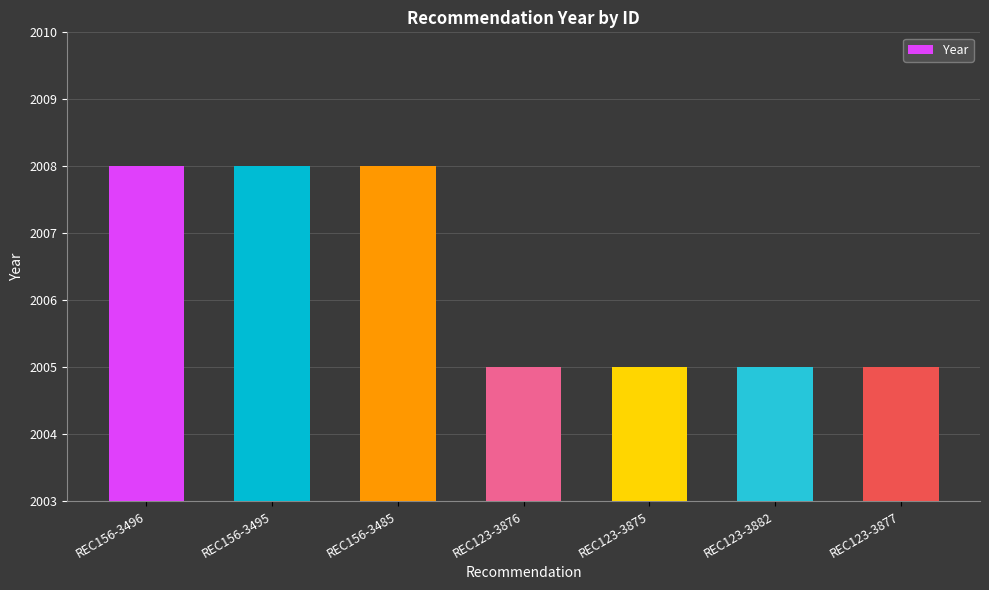

The value at REC156-3485 is 2008. True or false?

True